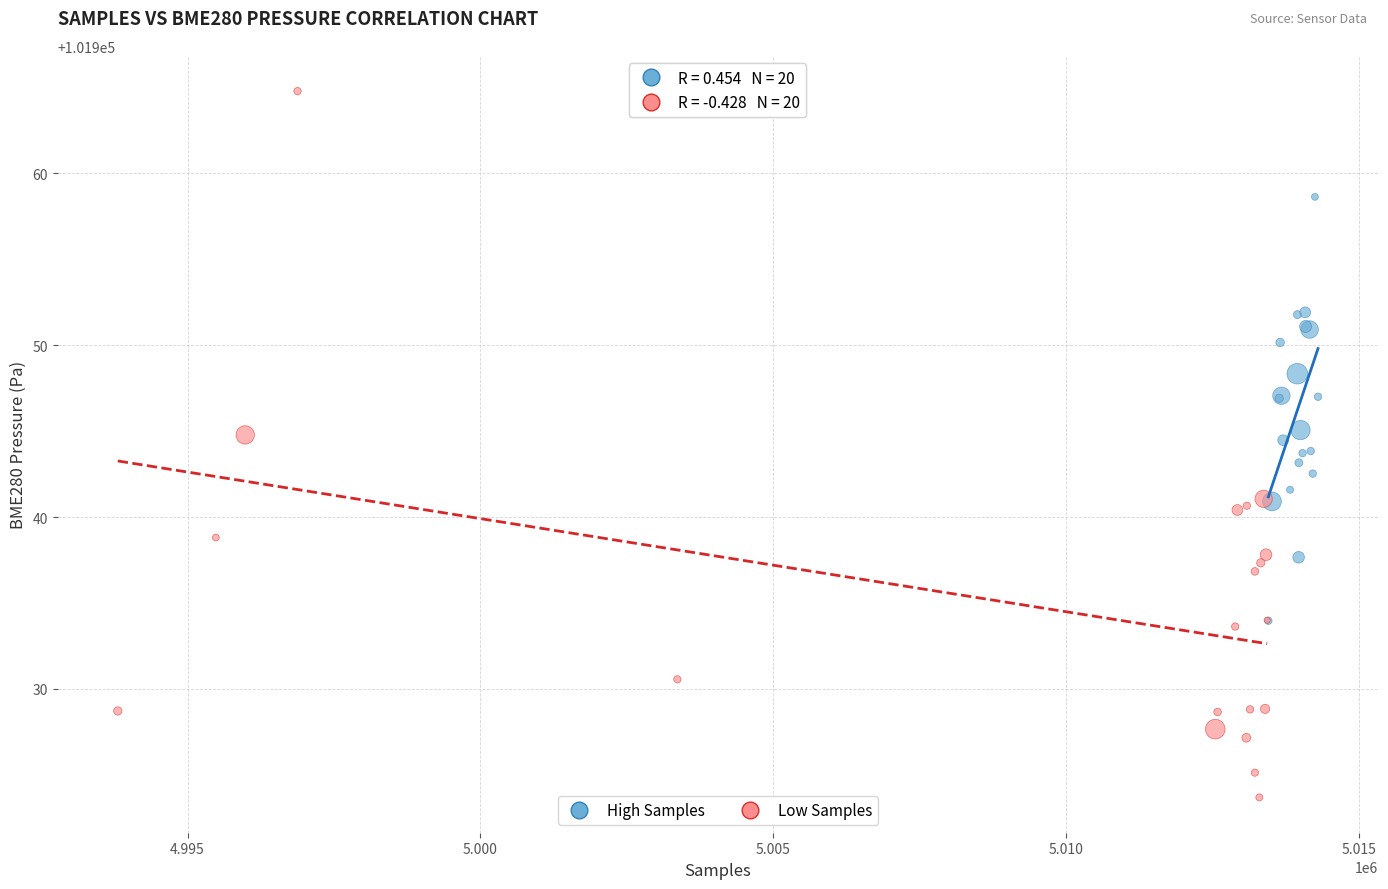

Which series has the widest spread of Y values?

Low Samples